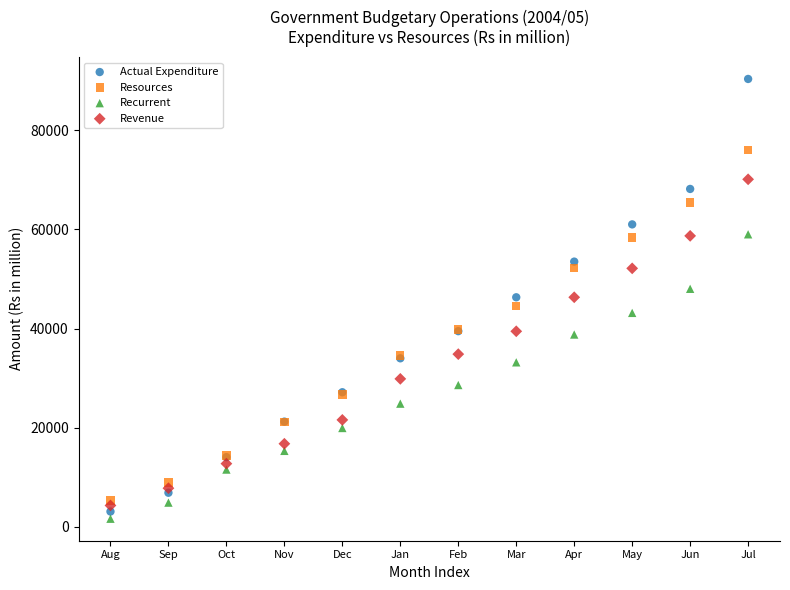

What are all the series names shown in the legend?

Actual Expenditure, Resources, Recurrent, Revenue